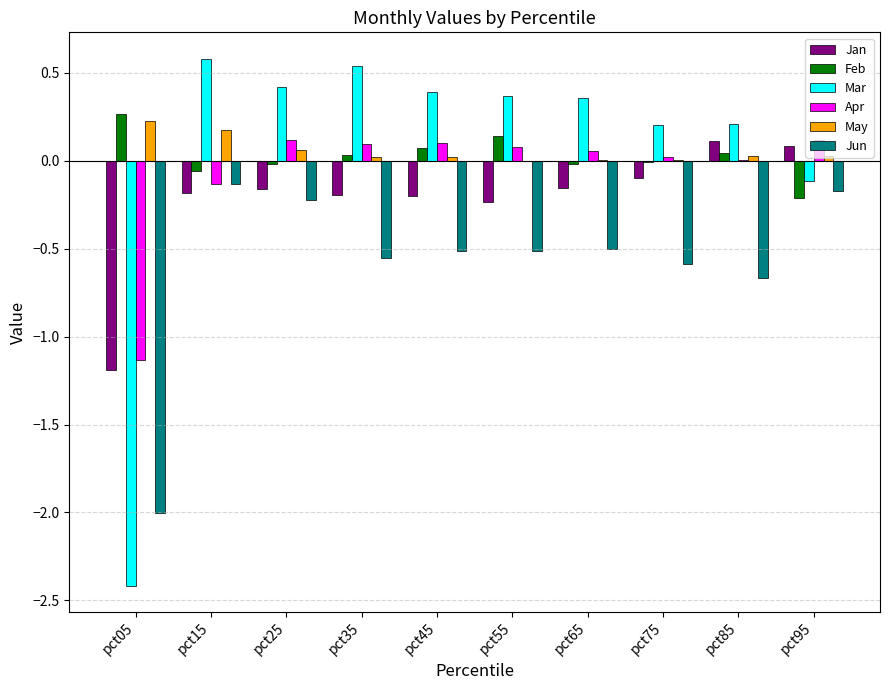

What is the difference between the Jun values at pct55 and pct85?

0.2